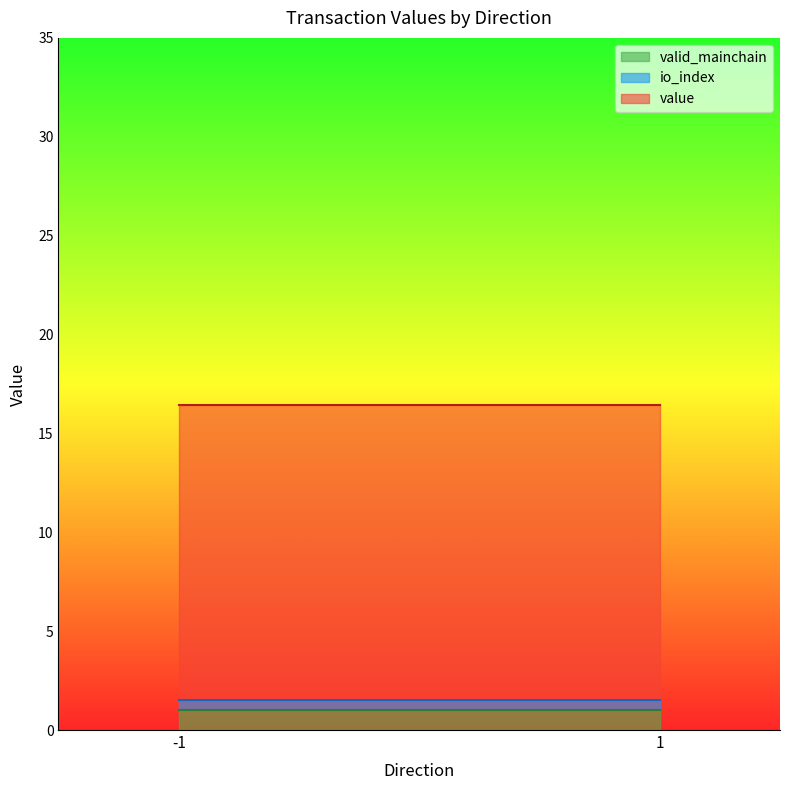

After their last crossing, which series has the higher values: valid_mainchain or value?

value